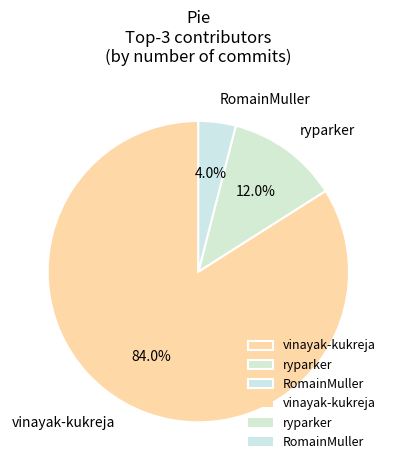

Which slice is the largest?

vinayak-kukreja